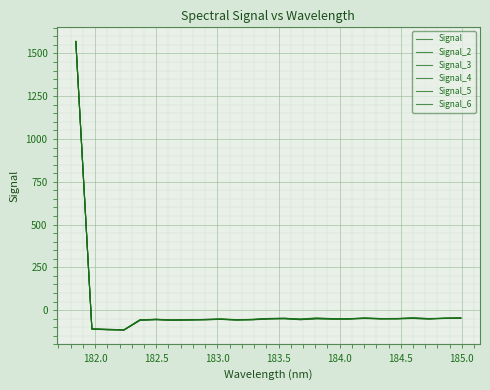

Does the chart display data point markers on the line(s)?

No